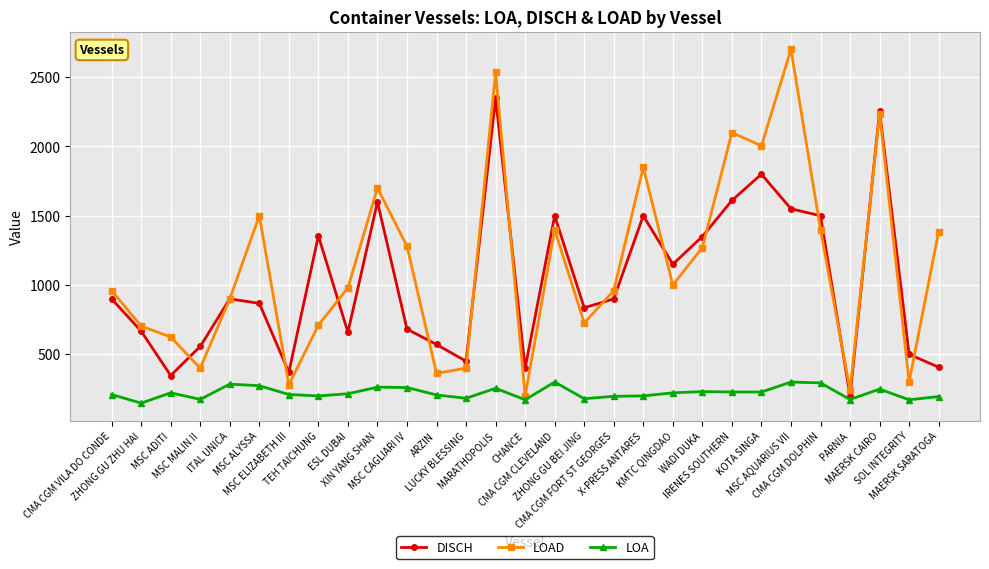

What are all the series names shown in the legend?

DISCH, LOAD, LOA